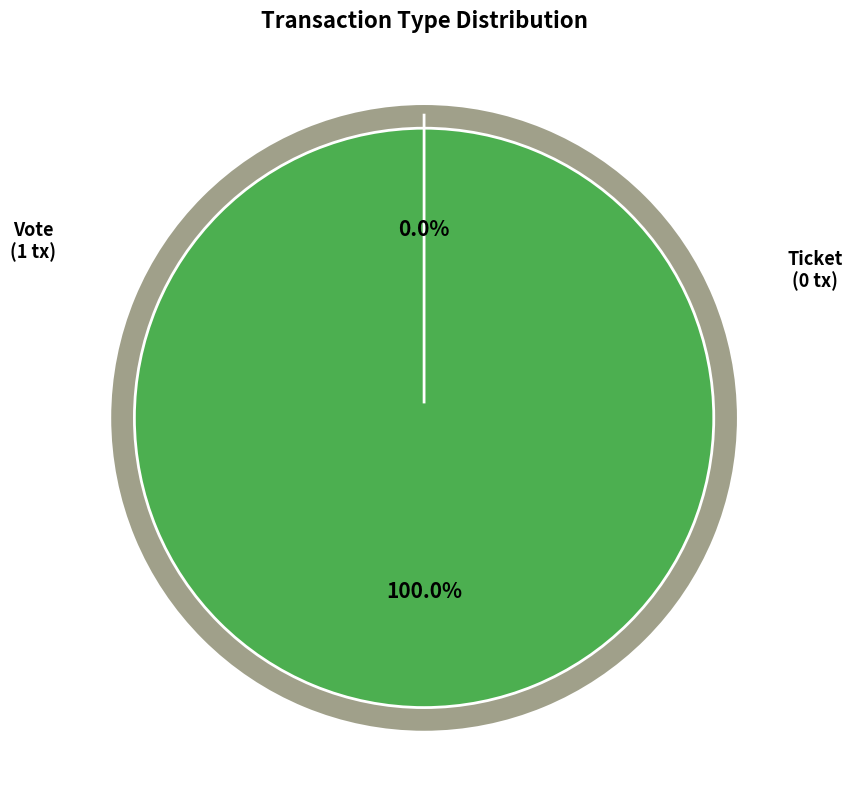

Count the number of slices in the pie.

2